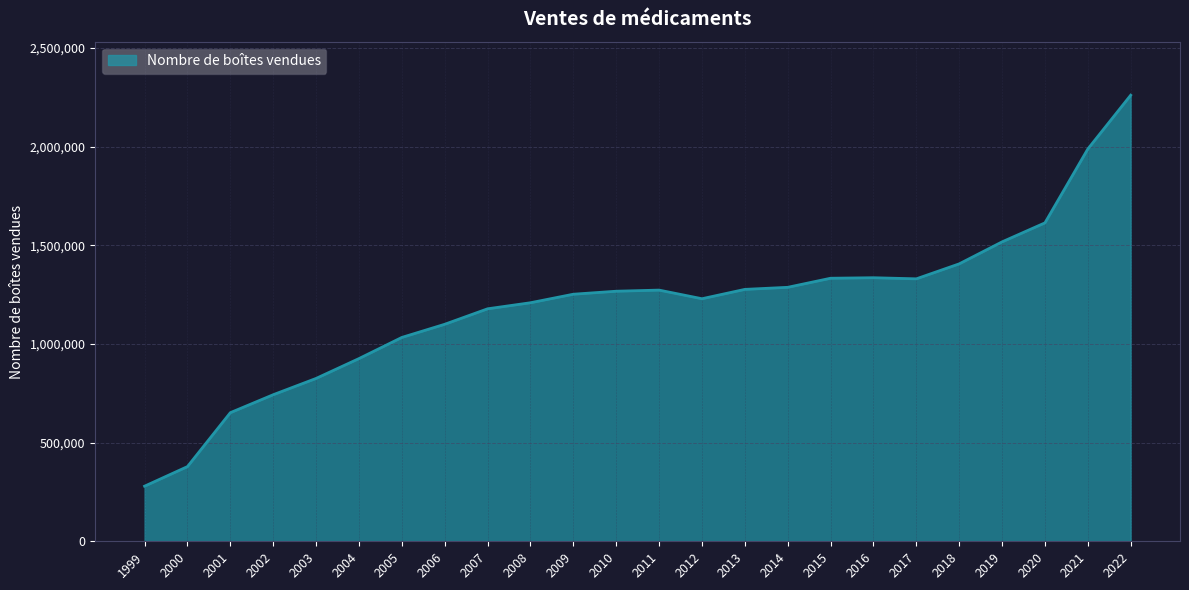

Read the value at 2008.

1209223